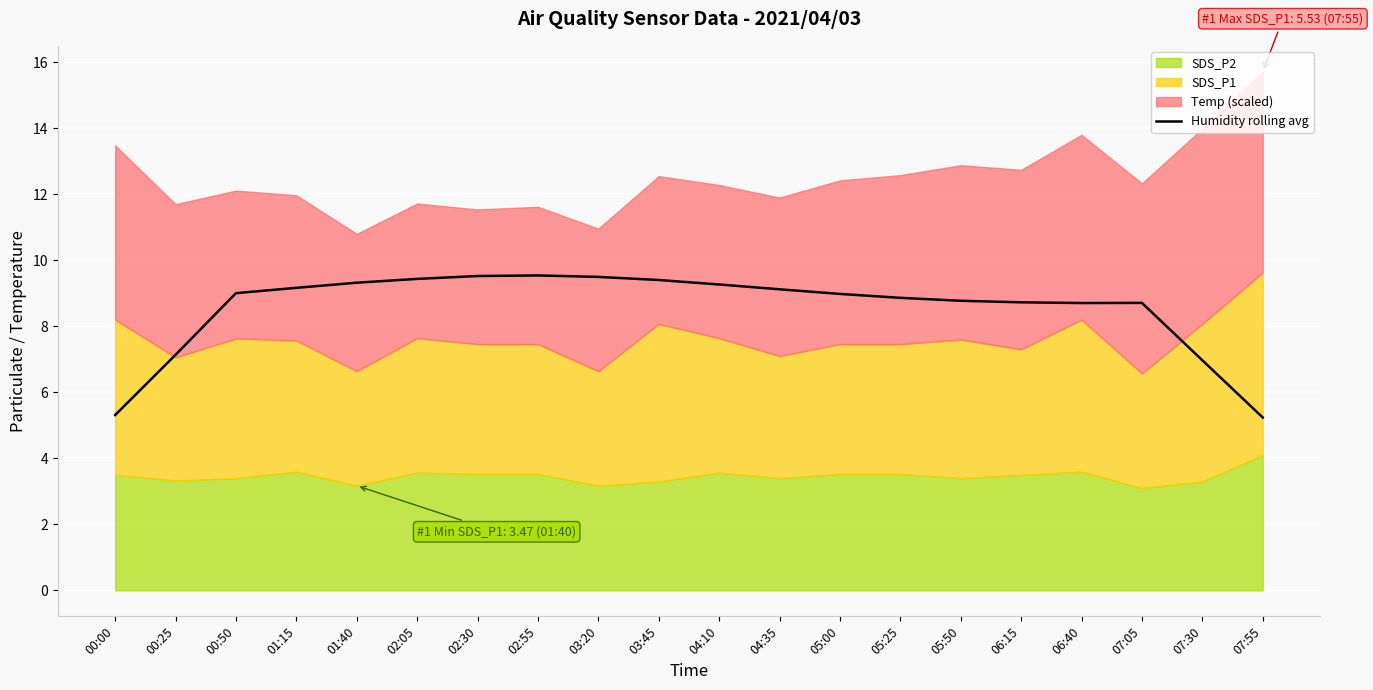

Reading left to right, what are all the values shown in this chart?

5.3	7.1	9.0	9.2	9.3	9.4	9.5	9.5	9.5	9.4	9.3	9.1	9.0	8.9	8.8	8.7	8.7	8.7	7.0	5.2